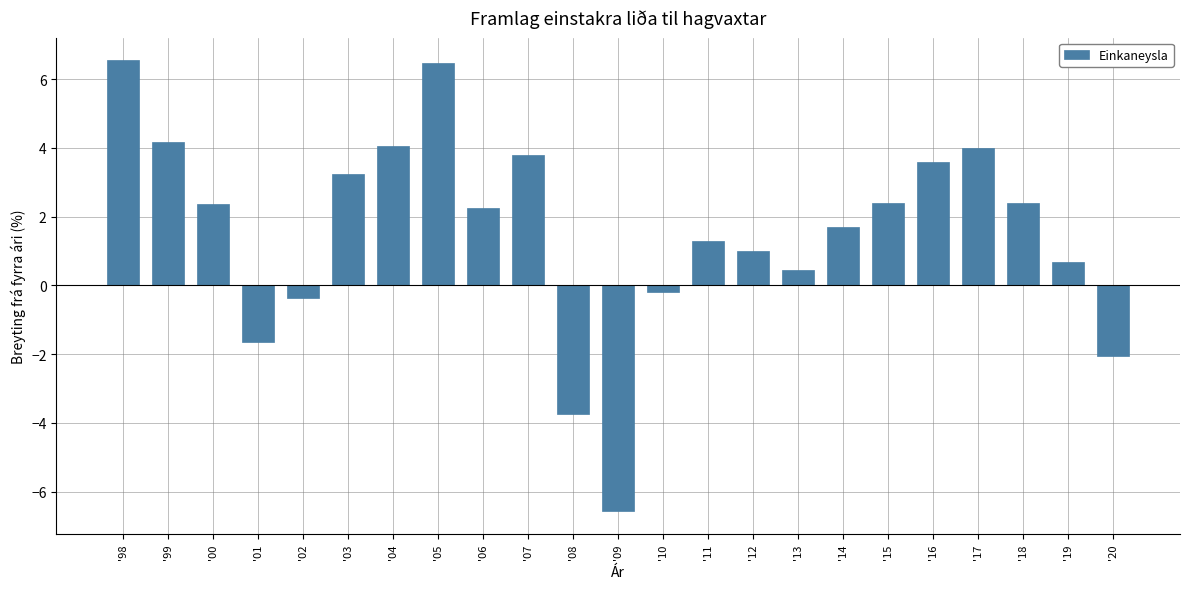

The value at '03 is 5.2. True or false?

False